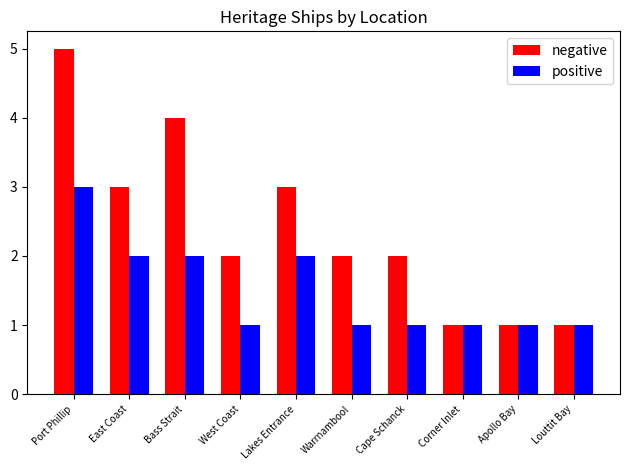

Read the negative value at Cape Schanck.

2